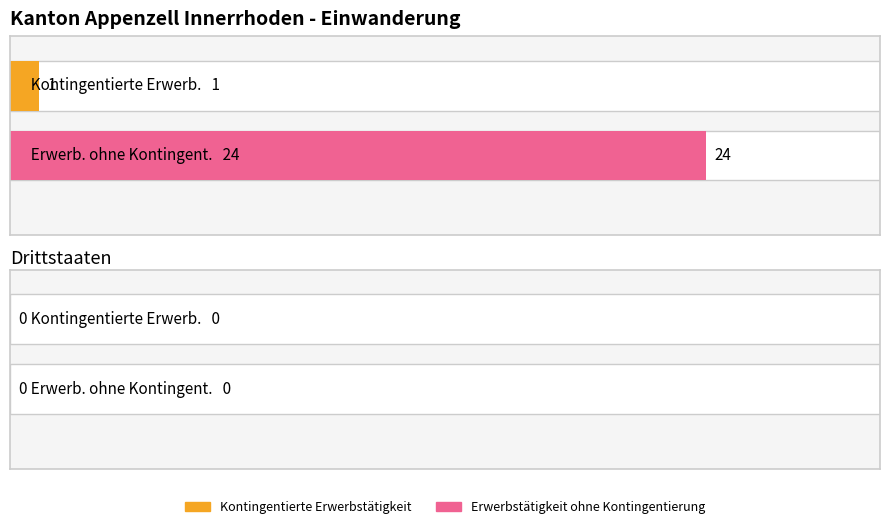

The value of Kontingentierte Erwerbstätigkeit at Drittstaaten is 0. True or false?

True